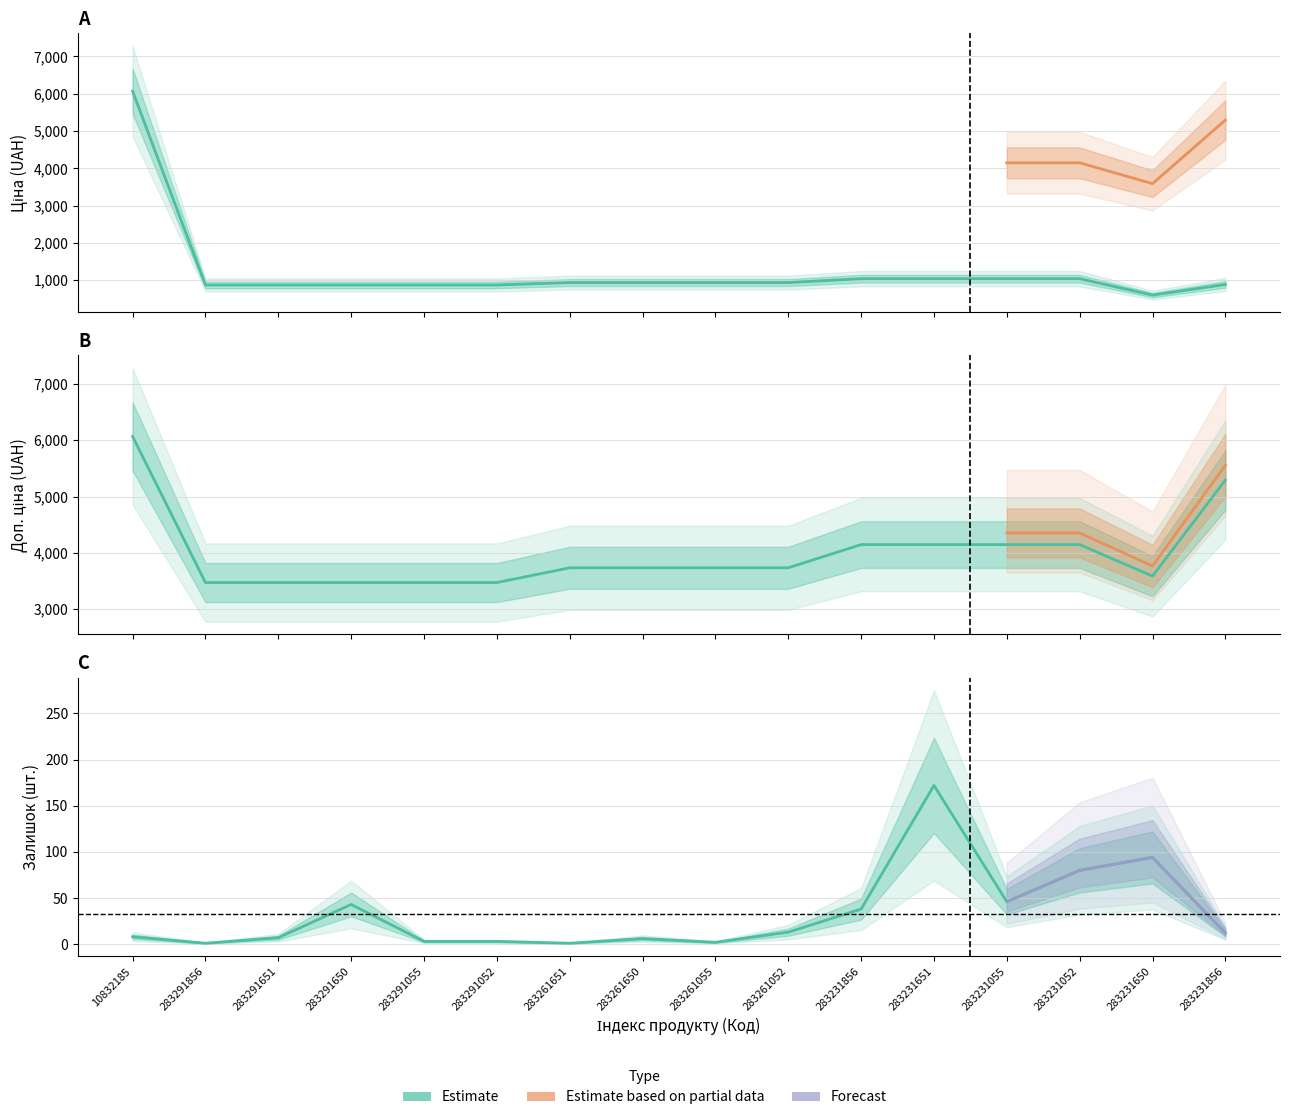

True or false: Доп. ціна has more than 2 interior local peaks.

False